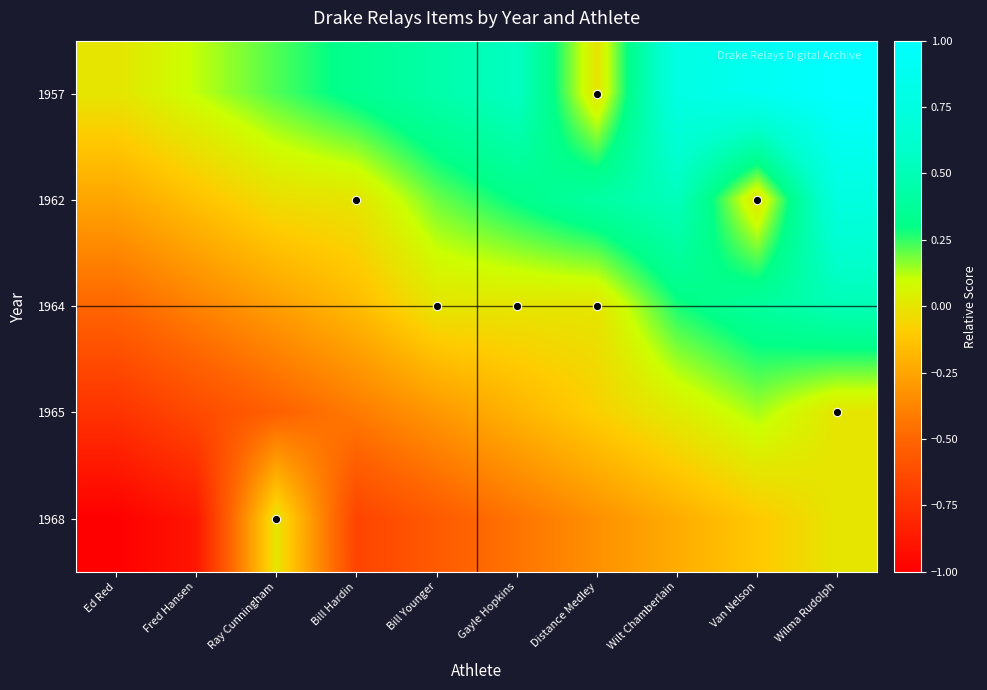

What is the spread (max minus min) of values at Wilt Chamberlain?

1.0